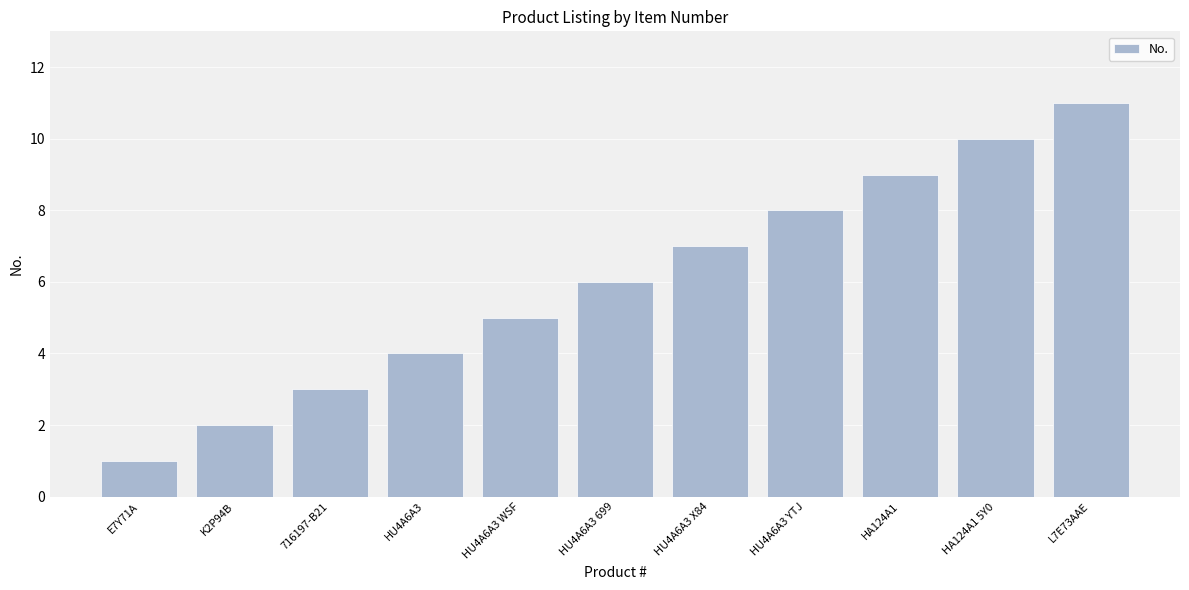

Rank the categories by value from lowest to highest.

E7Y71A, K2P94B, 716197-B21, HU4A6A3, HU4A6A3 WSF, HU4A6A3 699, HU4A6A3 X84, HU4A6A3 YTJ, HA124A1, HA124A1 5Y0, L7E73AAE